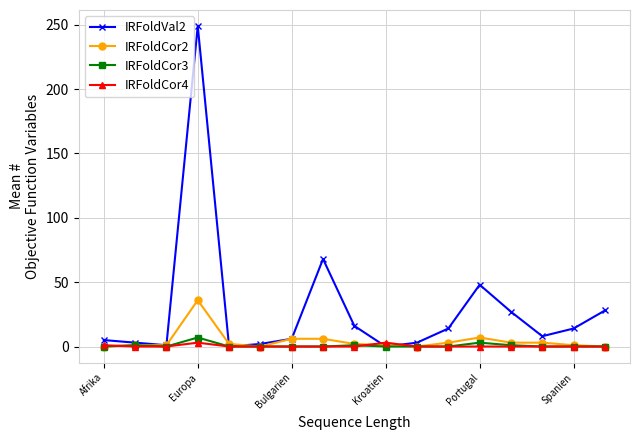

Which series has the widest spread of values?

IRFoldVal2